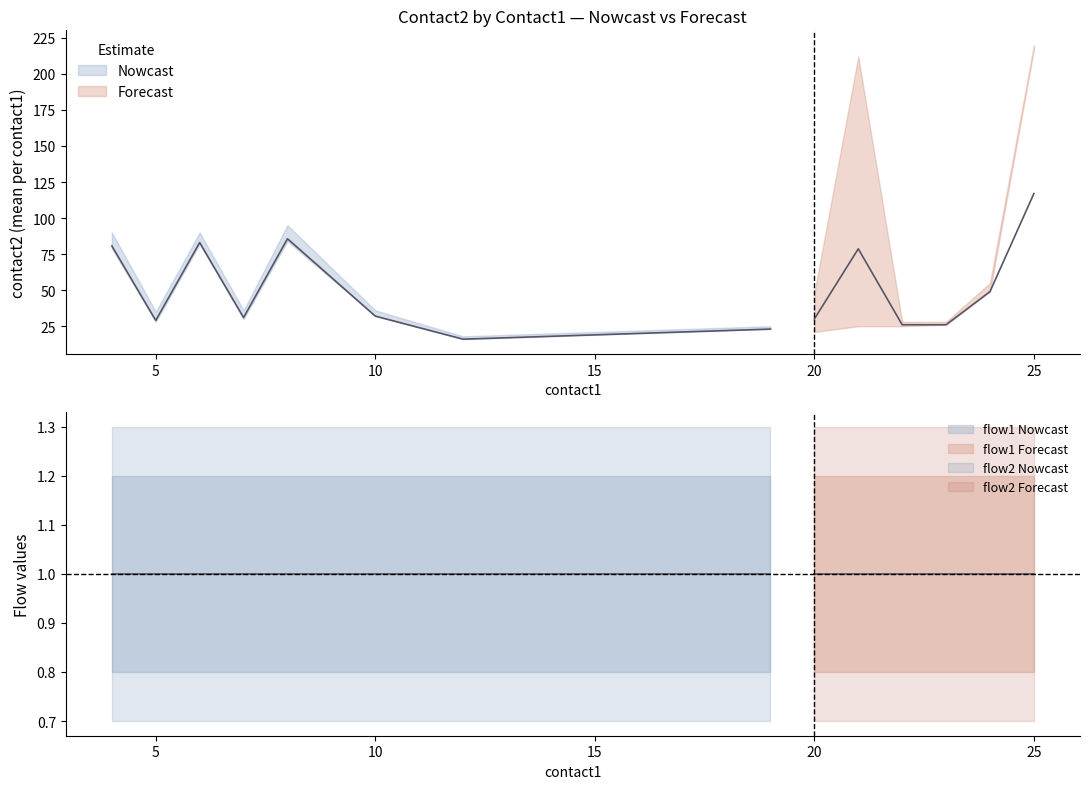

What is the maximum value shown in the chart?

117.0